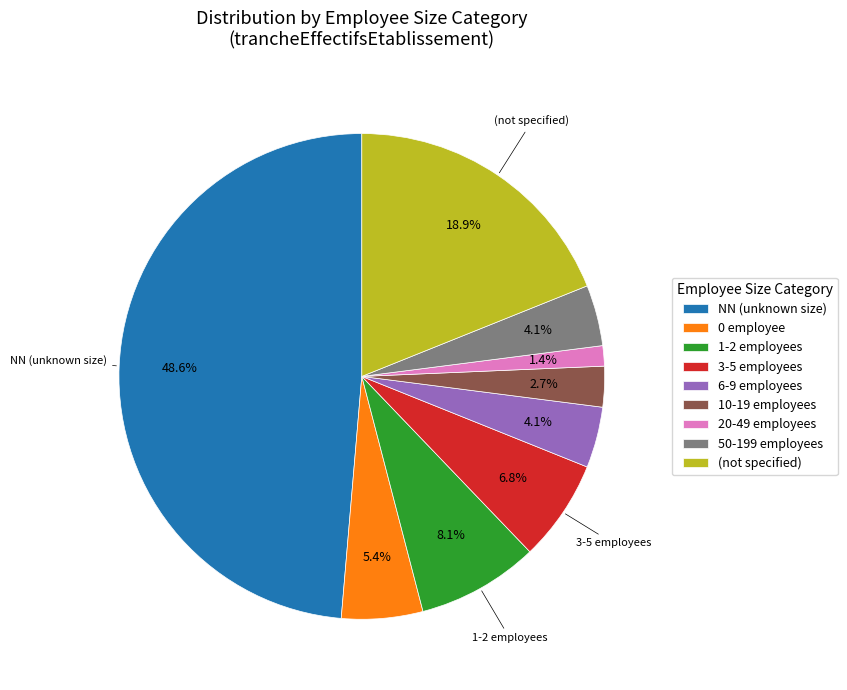

Count the number of slices in the pie.

9